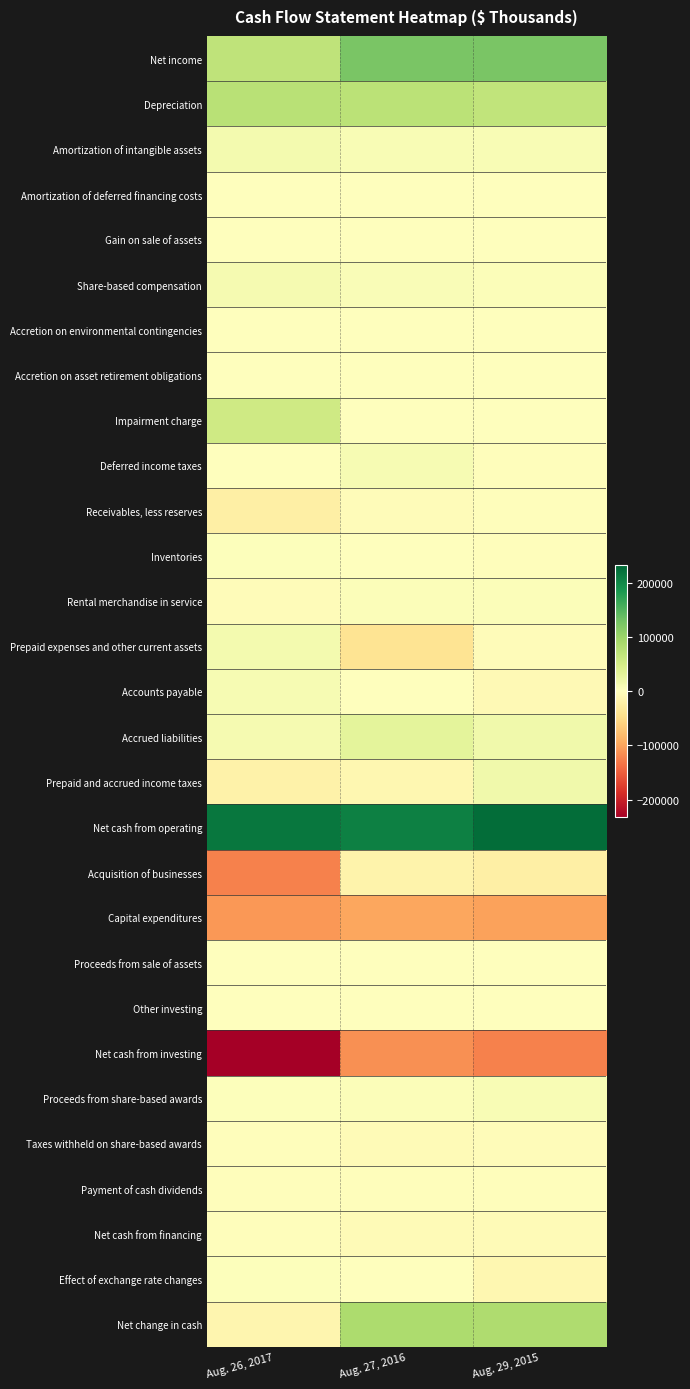

Which series has the largest total across all categories?

Net cash from operating